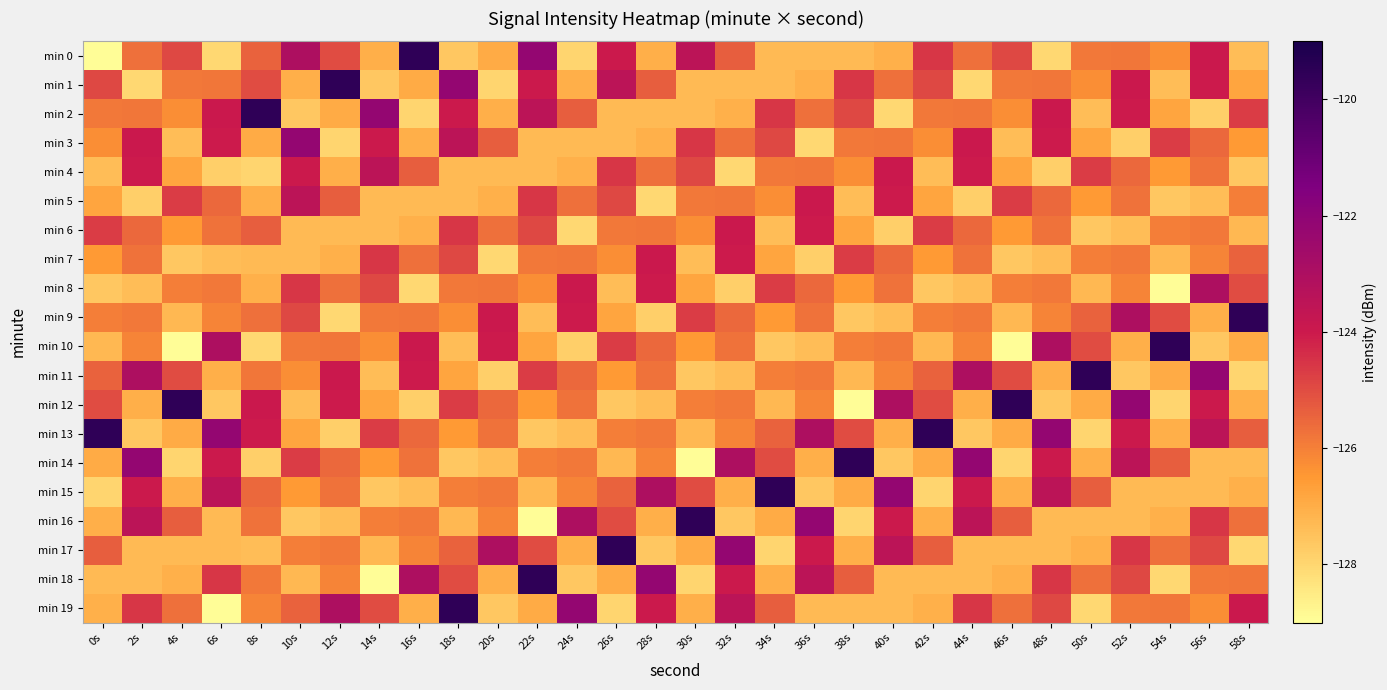

Reading right to left, what are all the values shown in this chart?

min 0: 58s=-127.4	56s=-123.9	54s=-126.3	52s=-125.8	50s=-125.9	48s=-128.0	46s=-124.9	44s=-125.7	42s=-124.6	40s=-127.1	38s=-127.3	36s=-127.3	34s=-127.3	32s=-125.4	30s=-123.5	28s=-127.0	26s=-124.0	24s=-128.0	22s=-122.2	20s=-126.9	18s=-127.6	16s=-119.6	14s=-127.0	12s=-125.0	10s=-123.0	8s=-125.4	6s=-128.0	4s=-124.9	2s=-125.7	0s=-128.9
min 1: 58s=-126.8	56s=-124.0	54s=-127.4	52s=-123.9	50s=-126.3	48s=-125.8	46s=-125.9	44s=-128.0	42s=-124.9	40s=-125.7	38s=-124.6	36s=-127.1	34s=-127.3	32s=-127.3	30s=-127.3	28s=-125.4	26s=-123.5	24s=-127.0	22s=-124.0	20s=-128.0	18s=-122.2	16s=-126.9	14s=-127.6	12s=-119.6	10s=-127.0	8s=-125.0	6s=-125.8	4s=-125.9	2s=-128.0	0s=-124.9
min 2: 58s=-124.7	56s=-127.8	54s=-126.8	52s=-124.0	50s=-127.4	48s=-123.9	46s=-126.3	44s=-125.8	42s=-125.9	40s=-128.0	38s=-124.9	36s=-125.7	34s=-124.6	32s=-127.1	30s=-127.3	28s=-127.3	26s=-127.3	24s=-125.4	22s=-123.5	20s=-127.0	18s=-124.0	16s=-128.0	14s=-122.2	12s=-126.9	10s=-127.6	8s=-119.6	6s=-123.9	4s=-126.3	2s=-125.8	0s=-125.9
min 3: 58s=-126.5	56s=-125.5	54s=-124.7	52s=-127.8	50s=-126.8	48s=-124.0	46s=-127.4	44s=-123.9	42s=-126.3	40s=-125.8	38s=-125.9	36s=-128.0	34s=-124.9	32s=-125.7	30s=-124.6	28s=-127.1	26s=-127.3	24s=-127.3	22s=-127.3	20s=-125.4	18s=-123.5	16s=-127.0	14s=-124.0	12s=-128.0	10s=-122.2	8s=-126.9	6s=-124.0	4s=-127.4	2s=-123.9	0s=-126.3
min 4: 58s=-127.6	56s=-125.7	54s=-126.5	52s=-125.5	50s=-124.7	48s=-127.8	46s=-126.8	44s=-124.0	42s=-127.4	40s=-123.9	38s=-126.3	36s=-125.8	34s=-125.9	32s=-128.0	30s=-124.9	28s=-125.7	26s=-124.6	24s=-127.1	22s=-127.3	20s=-127.3	18s=-127.3	16s=-125.4	14s=-123.5	12s=-127.0	10s=-124.0	8s=-128.0	6s=-127.8	4s=-126.8	2s=-124.0	0s=-127.4
min 5: 58s=-126.0	56s=-127.4	54s=-127.6	52s=-125.7	50s=-126.5	48s=-125.5	46s=-124.7	44s=-127.8	42s=-126.8	40s=-124.0	38s=-127.4	36s=-123.9	34s=-126.3	32s=-125.8	30s=-125.9	28s=-128.0	26s=-124.9	24s=-125.7	22s=-124.6	20s=-127.1	18s=-127.3	16s=-127.3	14s=-127.3	12s=-125.4	10s=-123.5	8s=-127.0	6s=-125.5	4s=-124.7	2s=-127.8	0s=-126.8
min 6: 58s=-127.3	56s=-125.9	54s=-126.0	52s=-127.4	50s=-127.6	48s=-125.7	46s=-126.5	44s=-125.5	42s=-124.7	40s=-127.8	38s=-126.8	36s=-124.0	34s=-127.4	32s=-123.9	30s=-126.3	28s=-125.8	26s=-125.9	24s=-128.0	22s=-124.9	20s=-125.7	18s=-124.6	16s=-127.1	14s=-127.3	12s=-127.3	10s=-127.3	8s=-125.4	6s=-125.7	4s=-126.5	2s=-125.5	0s=-124.7
min 7: 58s=-125.4	56s=-126.1	54s=-127.3	52s=-125.9	50s=-126.0	48s=-127.4	46s=-127.6	44s=-125.7	42s=-126.5	40s=-125.5	38s=-124.7	36s=-127.8	34s=-126.8	32s=-124.0	30s=-127.4	28s=-123.9	26s=-126.3	24s=-125.8	22s=-125.9	20s=-128.0	18s=-124.9	16s=-125.7	14s=-124.6	12s=-127.1	10s=-127.3	8s=-127.3	6s=-127.4	4s=-127.6	2s=-125.7	0s=-126.5
min 8: 58s=-125.0	56s=-123.0	54s=-128.9	52s=-126.1	50s=-127.3	48s=-125.9	46s=-126.0	44s=-127.4	42s=-127.6	40s=-125.7	38s=-126.5	36s=-125.5	34s=-124.7	32s=-127.8	30s=-126.8	28s=-124.0	26s=-127.4	24s=-123.9	22s=-126.3	20s=-125.8	18s=-125.9	16s=-128.0	14s=-124.9	12s=-125.7	10s=-124.6	8s=-127.1	6s=-125.9	4s=-126.0	2s=-127.4	0s=-127.6
min 9: 58s=-119.6	56s=-127.0	54s=-125.0	52s=-123.0	50s=-125.4	48s=-126.1	46s=-127.3	44s=-125.9	42s=-126.0	40s=-127.4	38s=-127.6	36s=-125.7	34s=-126.5	32s=-125.5	30s=-124.7	28s=-127.8	26s=-126.8	24s=-124.0	22s=-127.4	20s=-123.9	18s=-126.3	16s=-125.8	14s=-125.9	12s=-128.0	10s=-124.9	8s=-125.7	6s=-126.1	4s=-127.3	2s=-125.9	0s=-126.0
min 10: 58s=-126.9	56s=-127.6	54s=-119.6	52s=-127.0	50s=-125.0	48s=-123.0	46s=-128.9	44s=-126.1	42s=-127.3	40s=-125.9	38s=-126.0	36s=-127.4	34s=-127.6	32s=-125.7	30s=-126.5	28s=-125.5	26s=-124.7	24s=-127.8	22s=-126.8	20s=-124.0	18s=-127.4	16s=-123.9	14s=-126.3	12s=-125.8	10s=-125.9	8s=-128.0	6s=-123.0	4s=-128.9	2s=-126.1	0s=-127.3
min 11: 58s=-128.0	56s=-122.2	54s=-126.9	52s=-127.6	50s=-119.6	48s=-127.0	46s=-125.0	44s=-123.0	42s=-125.4	40s=-126.1	38s=-127.3	36s=-125.9	34s=-126.0	32s=-127.4	30s=-127.6	28s=-125.7	26s=-126.5	24s=-125.5	22s=-124.7	20s=-127.8	18s=-126.8	16s=-124.0	14s=-127.4	12s=-123.9	10s=-126.3	8s=-125.8	6s=-127.0	4s=-125.0	2s=-123.0	0s=-125.4
min 12: 58s=-127.0	56s=-124.0	54s=-128.0	52s=-122.2	50s=-126.9	48s=-127.6	46s=-119.6	44s=-127.0	42s=-125.0	40s=-123.0	38s=-128.9	36s=-126.1	34s=-127.3	32s=-125.9	30s=-126.0	28s=-127.4	26s=-127.6	24s=-125.7	22s=-126.5	20s=-125.5	18s=-124.7	16s=-127.8	14s=-126.8	12s=-124.0	10s=-127.4	8s=-123.9	6s=-127.6	4s=-119.6	2s=-127.0	0s=-125.0
min 13: 58s=-125.4	56s=-123.5	54s=-127.0	52s=-124.0	50s=-128.0	48s=-122.2	46s=-126.9	44s=-127.6	42s=-119.6	40s=-127.0	38s=-125.0	36s=-123.0	34s=-125.4	32s=-126.1	30s=-127.3	28s=-125.9	26s=-126.0	24s=-127.4	22s=-127.6	20s=-125.7	18s=-126.5	16s=-125.5	14s=-124.7	12s=-127.8	10s=-126.8	8s=-124.0	6s=-122.2	4s=-126.9	2s=-127.6	0s=-119.6
min 14: 58s=-127.3	56s=-127.3	54s=-125.4	52s=-123.5	50s=-127.0	48s=-124.0	46s=-128.0	44s=-122.2	42s=-126.9	40s=-127.6	38s=-119.6	36s=-127.0	34s=-125.0	32s=-123.0	30s=-128.9	28s=-126.1	26s=-127.3	24s=-125.9	22s=-126.0	20s=-127.4	18s=-127.6	16s=-125.7	14s=-126.5	12s=-125.5	10s=-124.7	8s=-127.8	6s=-124.0	4s=-128.0	2s=-122.2	0s=-126.9
min 15: 58s=-127.1	56s=-127.3	54s=-127.3	52s=-127.3	50s=-125.4	48s=-123.5	46s=-127.0	44s=-124.0	42s=-128.0	40s=-122.2	38s=-126.9	36s=-127.6	34s=-119.6	32s=-127.0	30s=-125.0	28s=-123.0	26s=-125.4	24s=-126.1	22s=-127.3	20s=-125.9	18s=-126.0	16s=-127.4	14s=-127.6	12s=-125.7	10s=-126.5	8s=-125.5	6s=-123.5	4s=-127.0	2s=-124.0	0s=-128.0
min 16: 58s=-125.7	56s=-124.6	54s=-127.1	52s=-127.3	50s=-127.3	48s=-127.3	46s=-125.4	44s=-123.5	42s=-127.0	40s=-124.0	38s=-128.0	36s=-122.2	34s=-126.9	32s=-127.6	30s=-119.6	28s=-127.0	26s=-125.0	24s=-123.0	22s=-128.9	20s=-126.1	18s=-127.3	16s=-125.9	14s=-126.0	12s=-127.4	10s=-127.6	8s=-125.7	6s=-127.3	4s=-125.4	2s=-123.5	0s=-127.0
min 17: 58s=-128.0	56s=-124.9	54s=-125.7	52s=-124.6	50s=-127.1	48s=-127.3	46s=-127.3	44s=-127.3	42s=-125.4	40s=-123.5	38s=-127.0	36s=-124.0	34s=-128.0	32s=-122.2	30s=-126.9	28s=-127.6	26s=-119.6	24s=-127.0	22s=-125.0	20s=-123.0	18s=-125.4	16s=-126.1	14s=-127.3	12s=-125.9	10s=-126.0	8s=-127.4	6s=-127.3	4s=-127.3	2s=-127.3	0s=-125.4
min 18: 58s=-125.8	56s=-125.9	54s=-128.0	52s=-124.9	50s=-125.7	48s=-124.6	46s=-127.1	44s=-127.3	42s=-127.3	40s=-127.3	38s=-125.4	36s=-123.5	34s=-127.0	32s=-124.0	30s=-128.0	28s=-122.2	26s=-126.9	24s=-127.6	22s=-119.6	20s=-127.0	18s=-125.0	16s=-123.0	14s=-128.9	12s=-126.1	10s=-127.3	8s=-125.9	6s=-124.6	4s=-127.1	2s=-127.3	0s=-127.3
min 19: 58s=-123.9	56s=-126.3	54s=-125.8	52s=-125.9	50s=-128.0	48s=-124.9	46s=-125.7	44s=-124.6	42s=-127.1	40s=-127.3	38s=-127.3	36s=-127.3	34s=-125.4	32s=-123.5	30s=-127.0	28s=-124.0	26s=-128.0	24s=-122.2	22s=-126.9	20s=-127.6	18s=-119.6	16s=-127.0	14s=-125.0	12s=-123.0	10s=-125.4	8s=-126.1	6s=-128.9	4s=-125.7	2s=-124.6	0s=-127.1